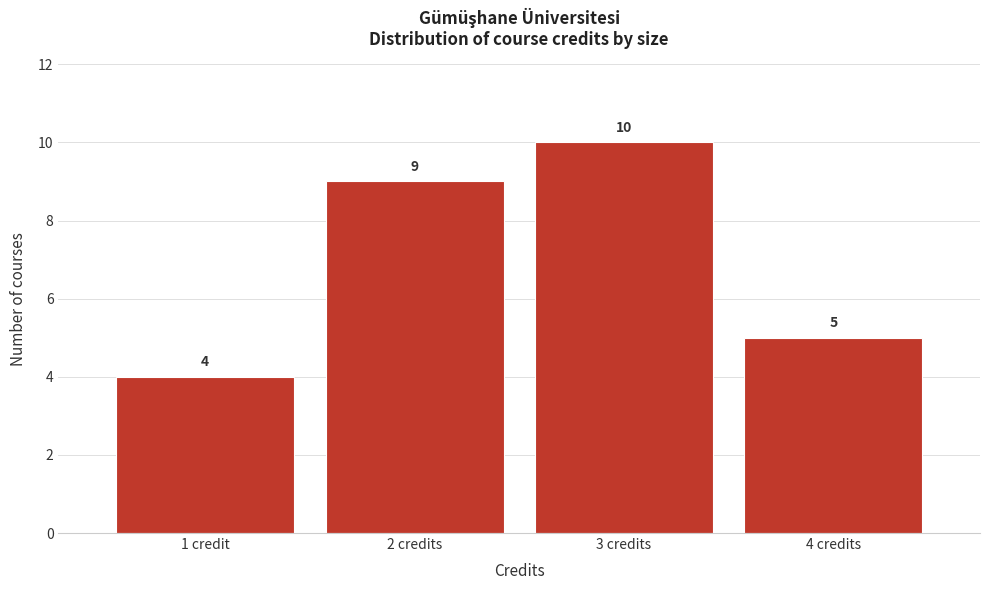

Reading left to right, transcribe all the data shown in this chart.

1 credit=4	2 credits=9	3 credits=10	4 credits=5